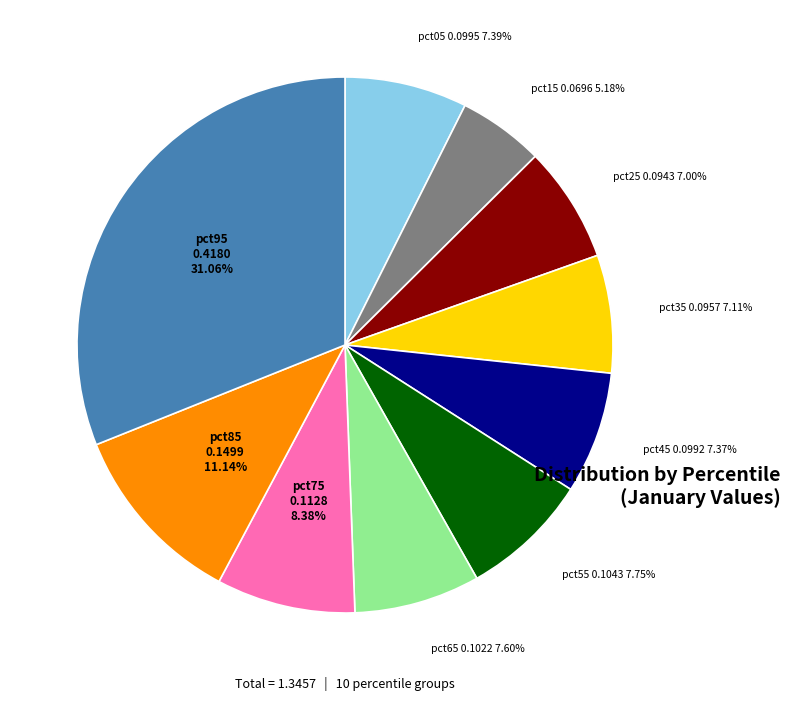

Combined, what portion of the pie is pct15 and pct55?

12.9%